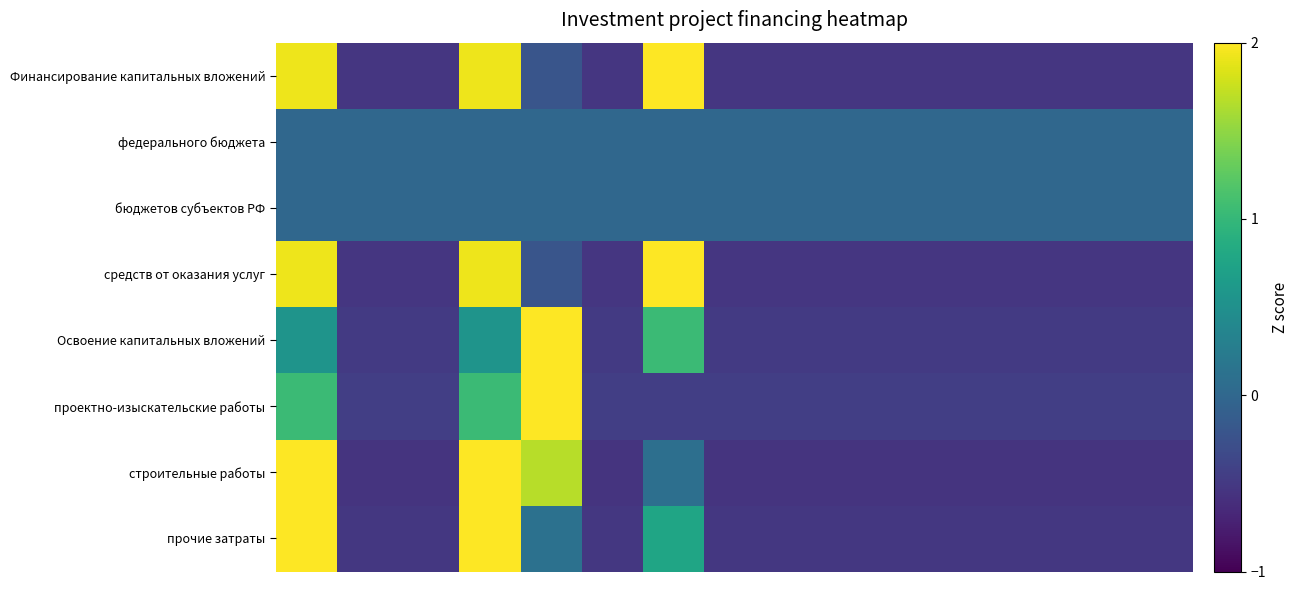

Reading right to left, transcribe all the data shown in this chart.

Финансирование капитальных вложений: -0.5	-0.5	-0.5	-0.5	-0.5	-0.5	-0.5	-0.5	2.1	-0.5	-0.2	1.9	-0.5	-0.5	1.9
федерального бюджета: 0.0	0.0	0.0	0.0	0.0	0.0	0.0	0.0	0.0	0.0	0.0	0.0	0.0	0.0	0.0
бюджетов субъектов РФ: 0.0	0.0	0.0	0.0	0.0	0.0	0.0	0.0	0.0	0.0	0.0	0.0	0.0	0.0	0.0
средств от оказания услуг: -0.5	-0.5	-0.5	-0.5	-0.5	-0.5	-0.5	-0.5	2.1	-0.5	-0.2	1.9	-0.5	-0.5	1.9
Освоение капитальных вложений: -0.5	-0.5	-0.5	-0.5	-0.5	-0.5	-0.5	-0.5	1.0	-0.5	3.3	0.5	-0.5	-0.5	0.5
проектно-изыскательские работы: -0.4	-0.4	-0.4	-0.4	-0.4	-0.4	-0.4	-0.4	-0.4	-0.4	3.2	1.0	-0.4	-0.4	1.0
строительные работы: -0.5	-0.5	-0.5	-0.5	-0.5	-0.5	-0.5	-0.5	0.1	-0.5	1.7	2.1	-0.5	-0.5	2.1
прочие затраты: -0.5	-0.5	-0.5	-0.5	-0.5	-0.5	-0.5	-0.5	0.8	-0.5	0.1	2.4	-0.5	-0.5	2.4